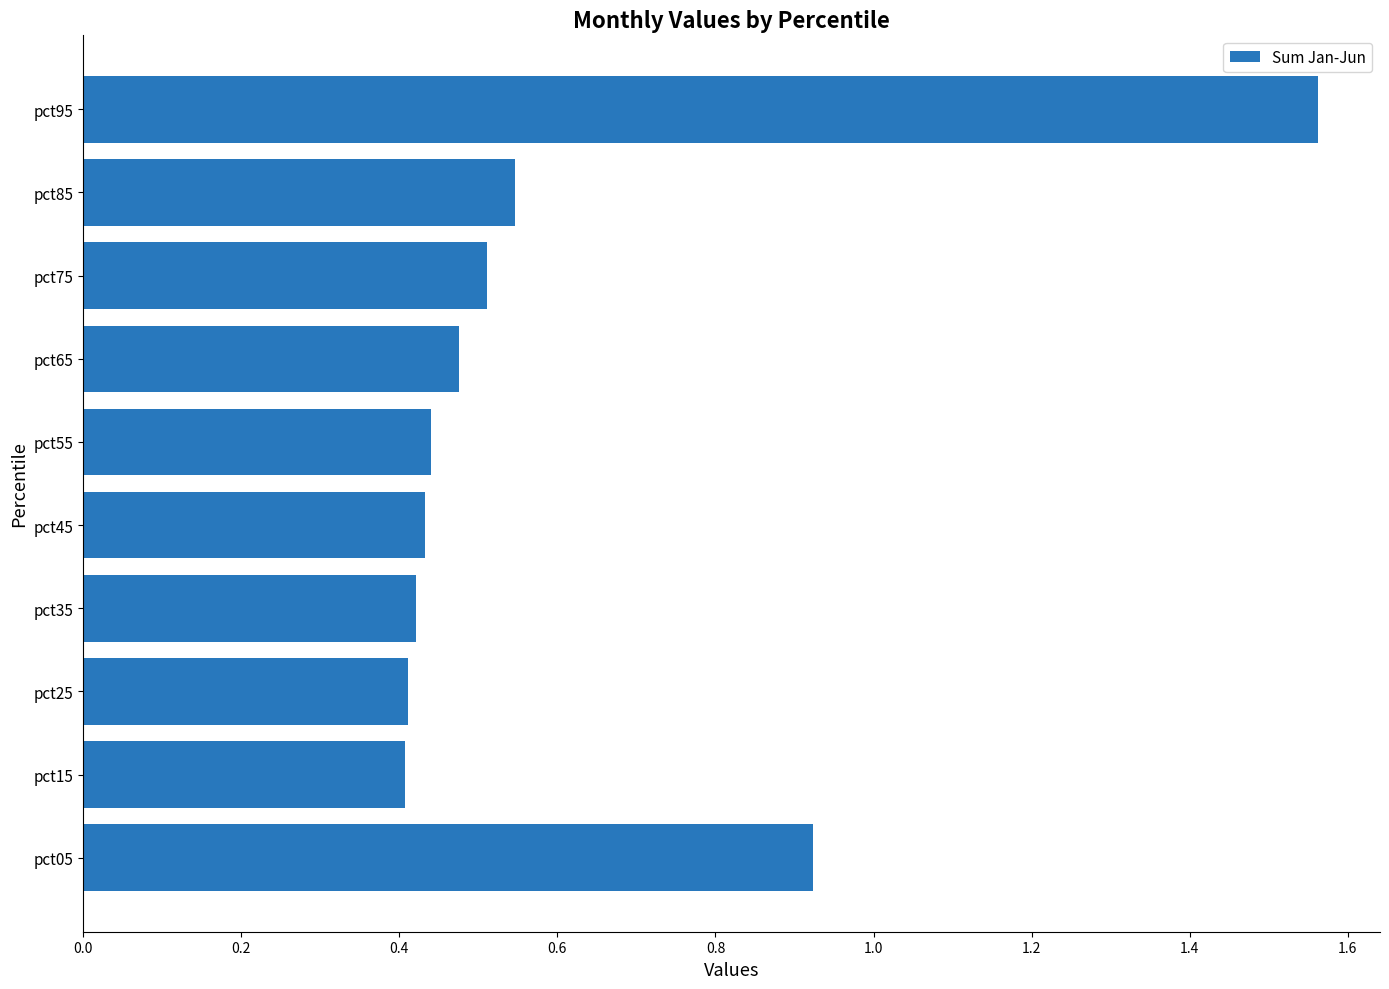

What is the difference between the maximum and second lowest values?

1.2